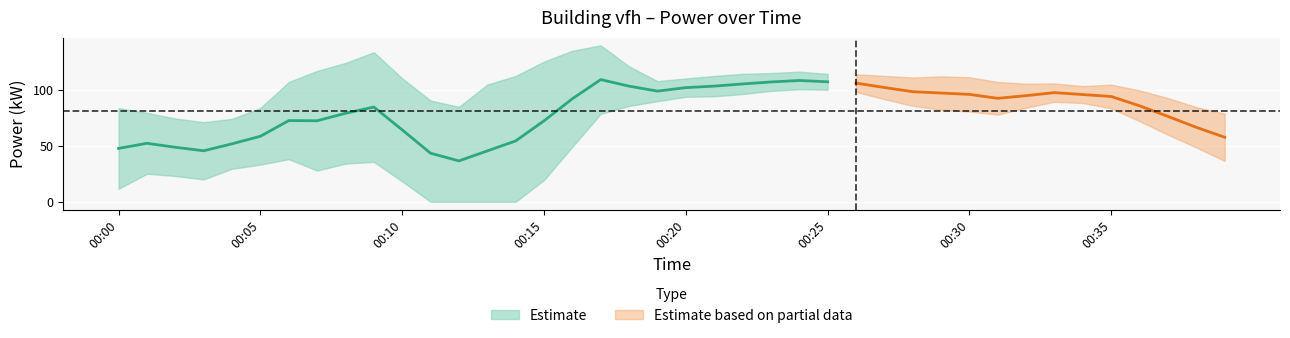

Is this an area chart (filled region under the line)?

No